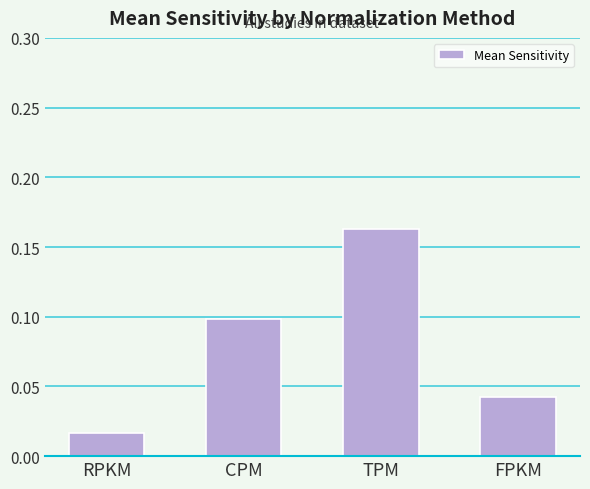

How many data points does each series have?

4